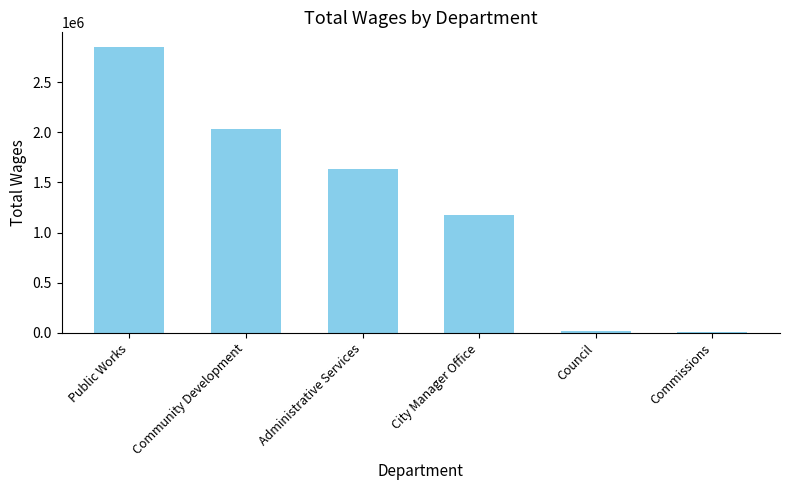

What is the label of the 5th bar from the right?

Community Development